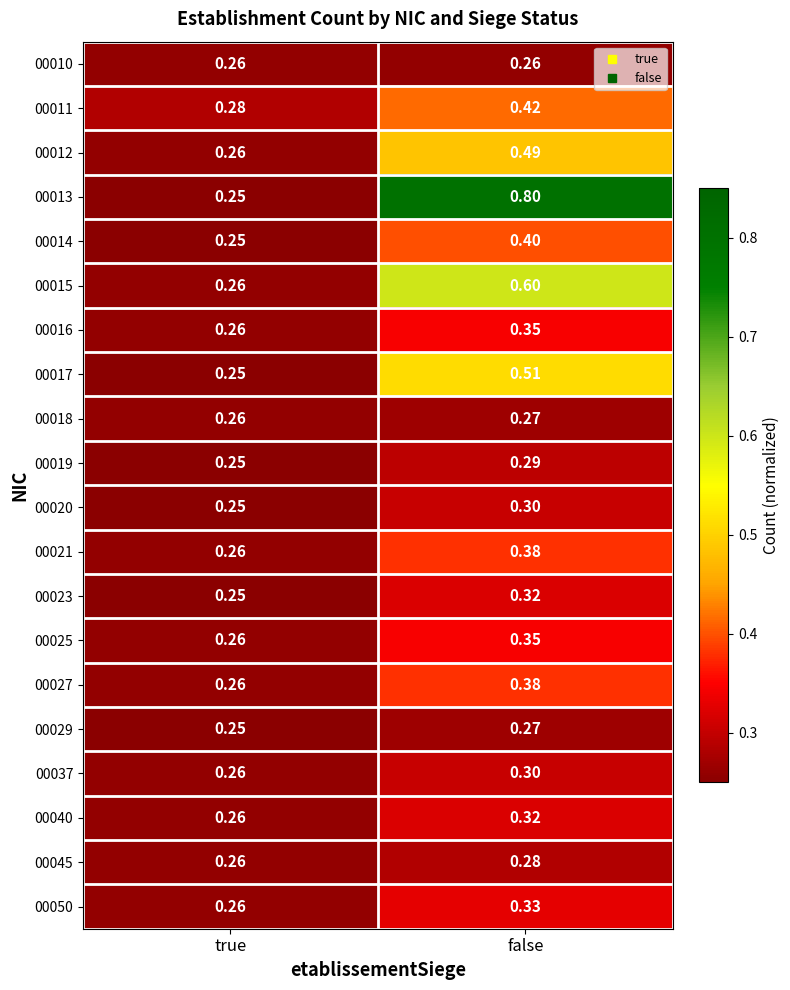

Which series changed the most between true and false?

00013